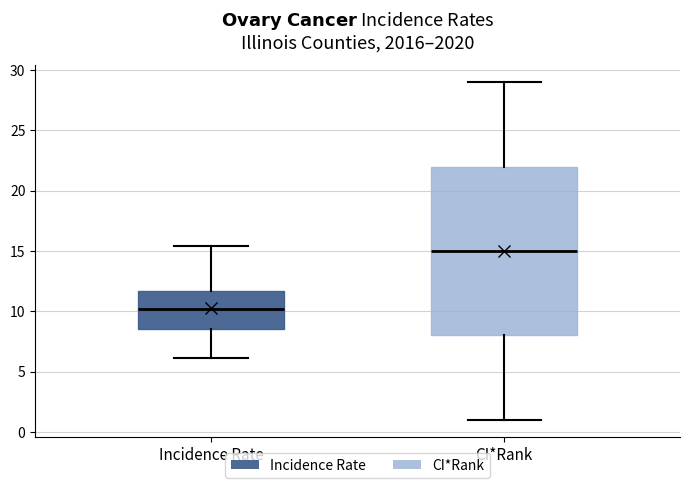

Which box is the tallest, from its lower edge to its upper edge?

CI*Rank